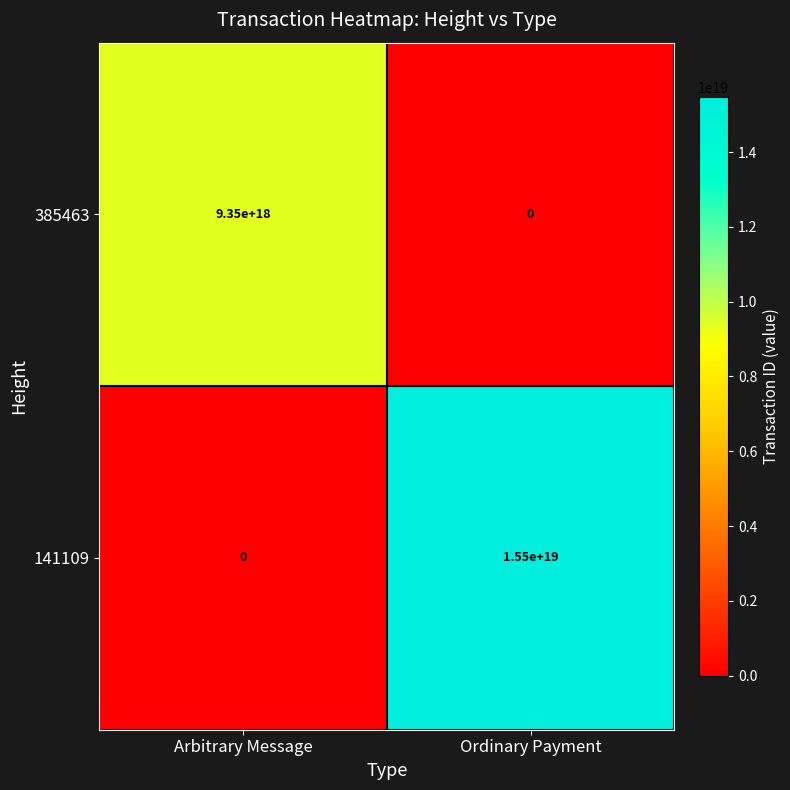

Count the number of data series in this chart.

2